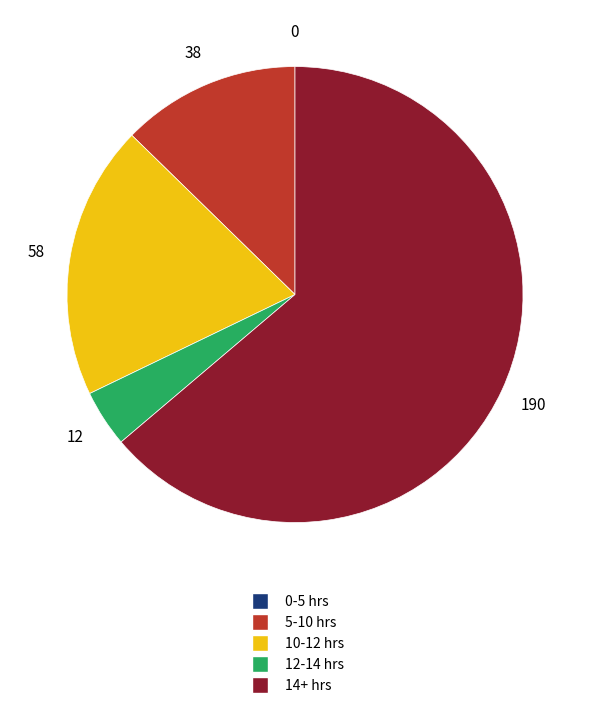

Is there any slice that represents more than half of the pie?

Yes